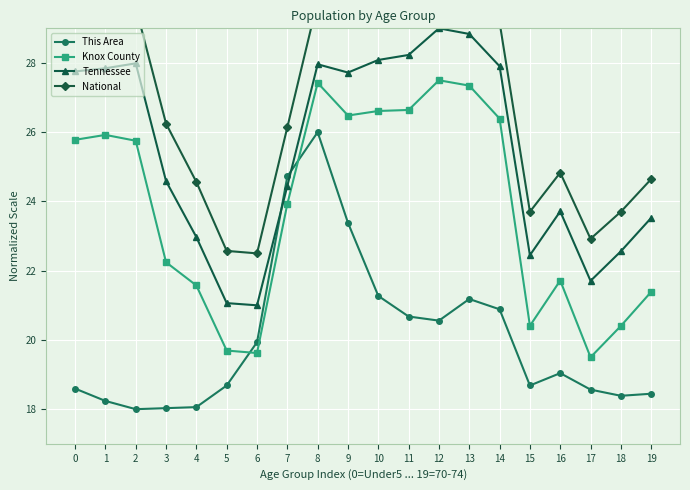

Which label corresponds to the smallest value in the chart?

2